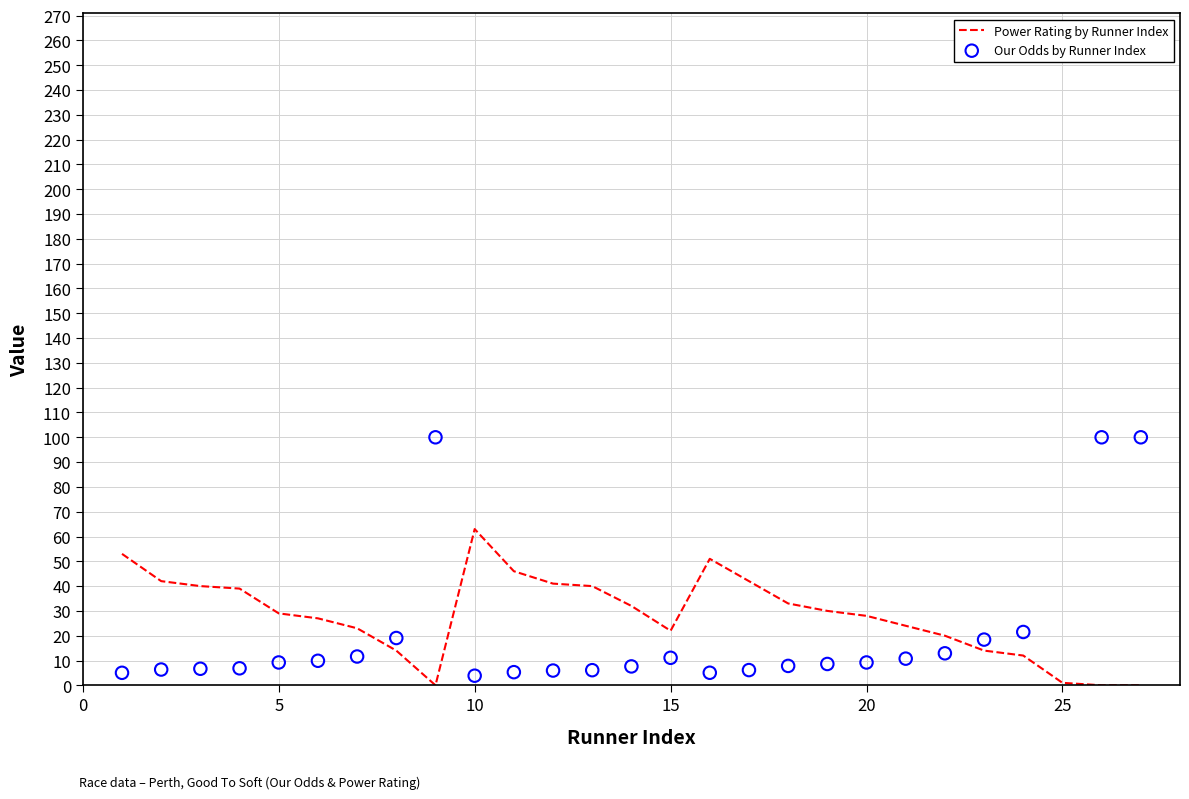

Which series reaches the maximum Y coordinate?

Our Odds by Runner Index